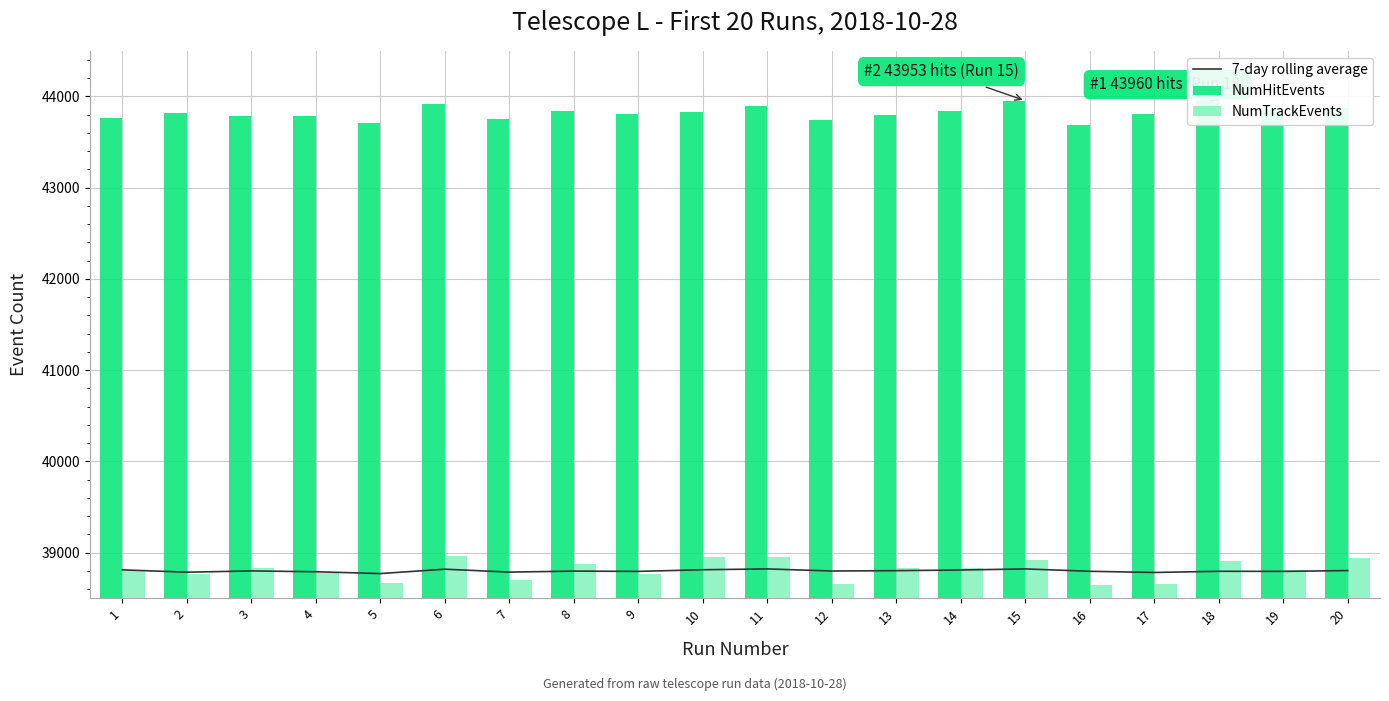

What is the average value of the 7-day rolling average series?

38800